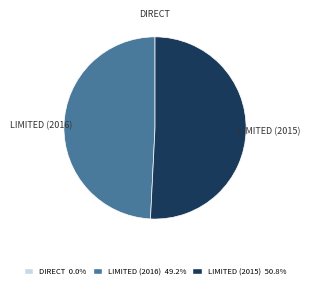

Which category has the biggest portion of the pie?

LIMITED (2015)